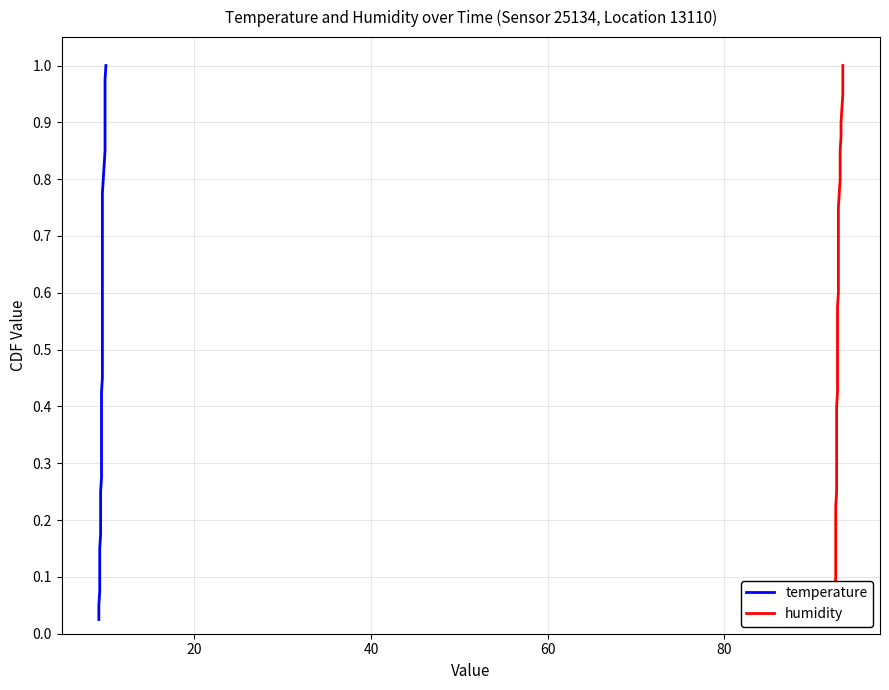

What are all the series names shown in the legend?

temperature, humidity